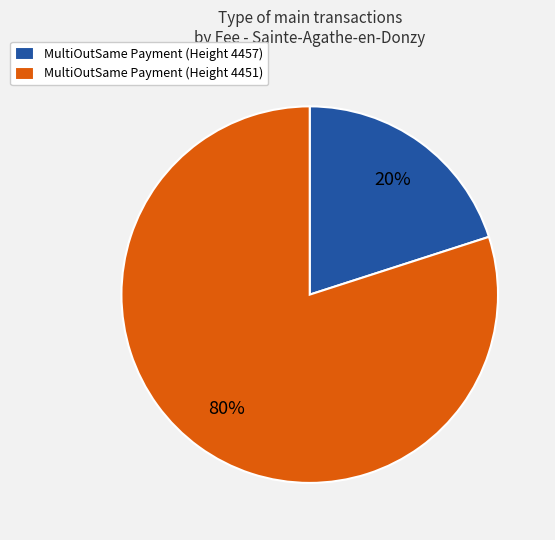

What percentage is the MultiOutSame Payment (Height 4451) slice, to the nearest percent?

80%